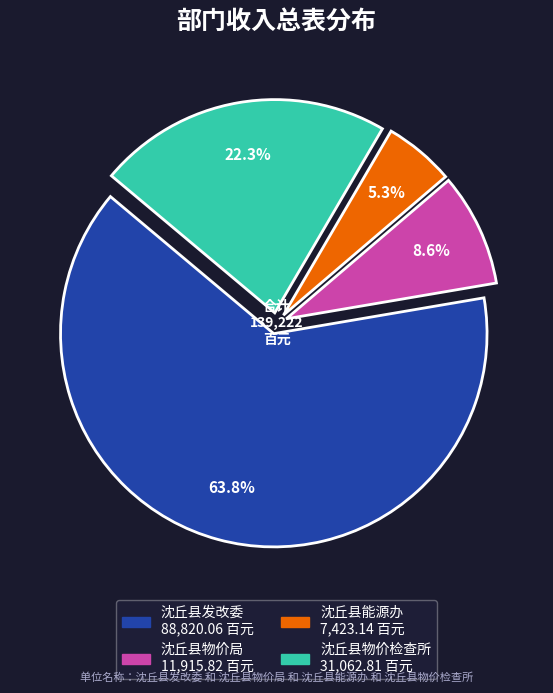

What is the largest slice in the pie chart?

沈丘县发改委